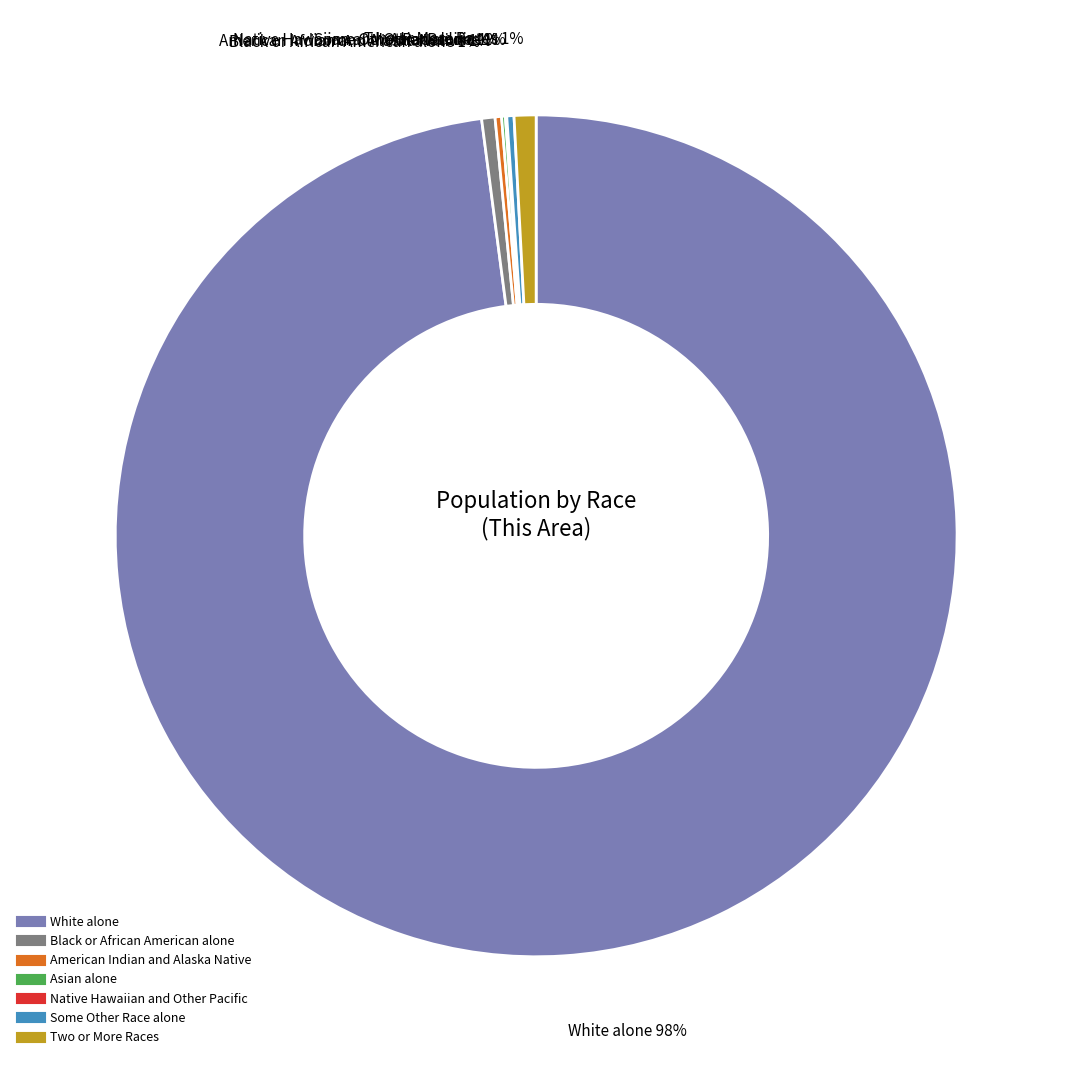

How many slices are in this pie chart?

7